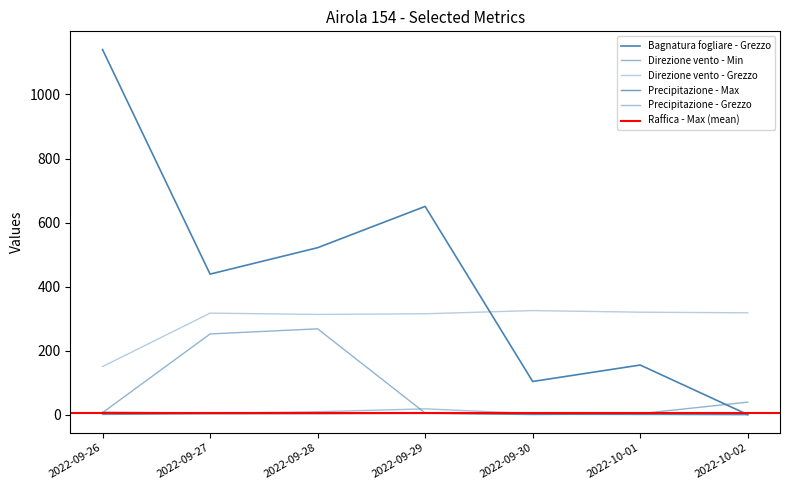

True or false: Precipitazione - Max and Direzione vento - Grezzo intersect in this chart.

False